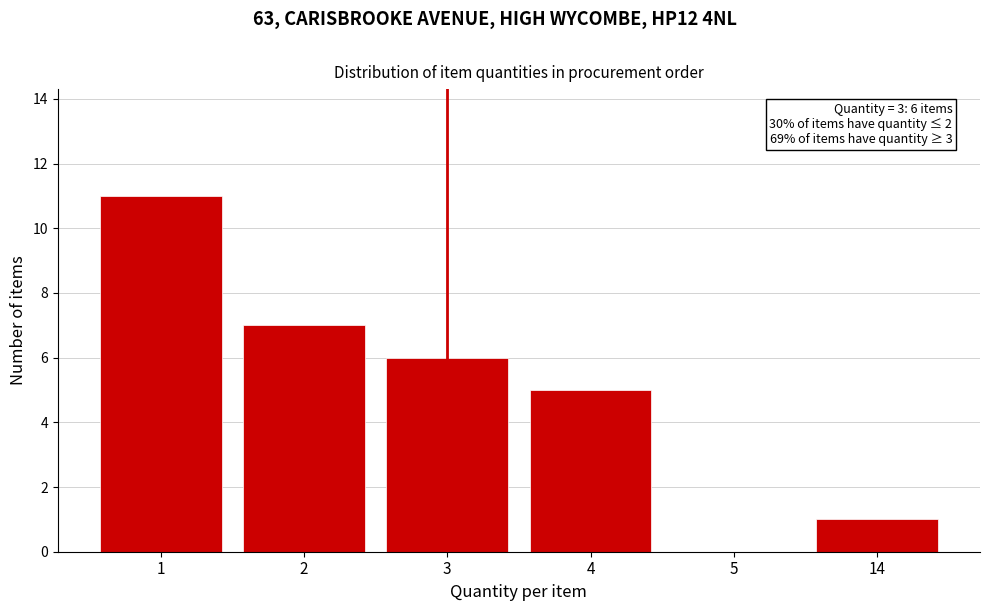

Reading right to left, list all the values displayed in this chart.

14=1	5=0	4=5	3=6	2=7	1=11